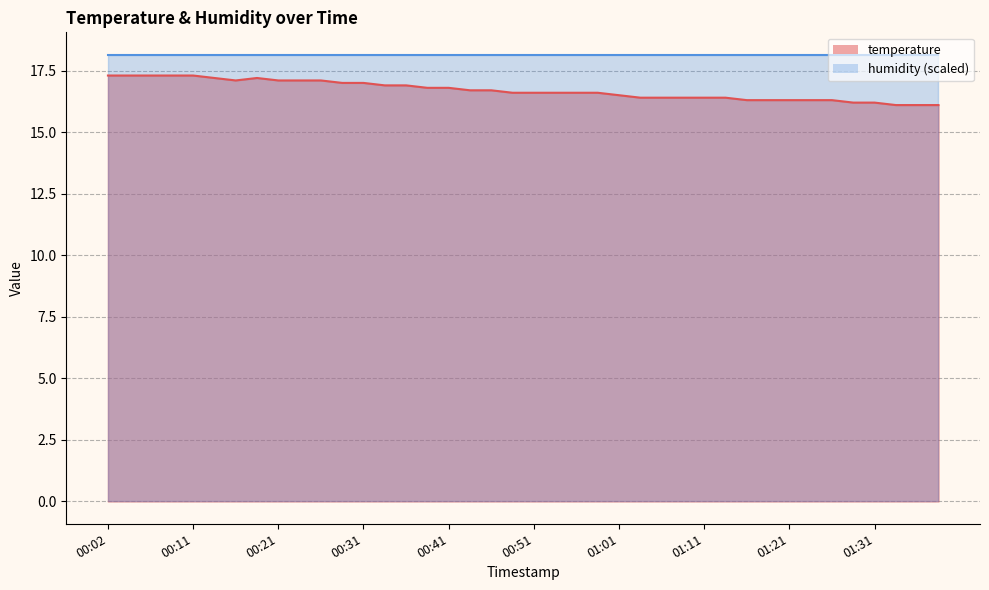

What is the change in value from 00:34 to 01:13?

-0.5